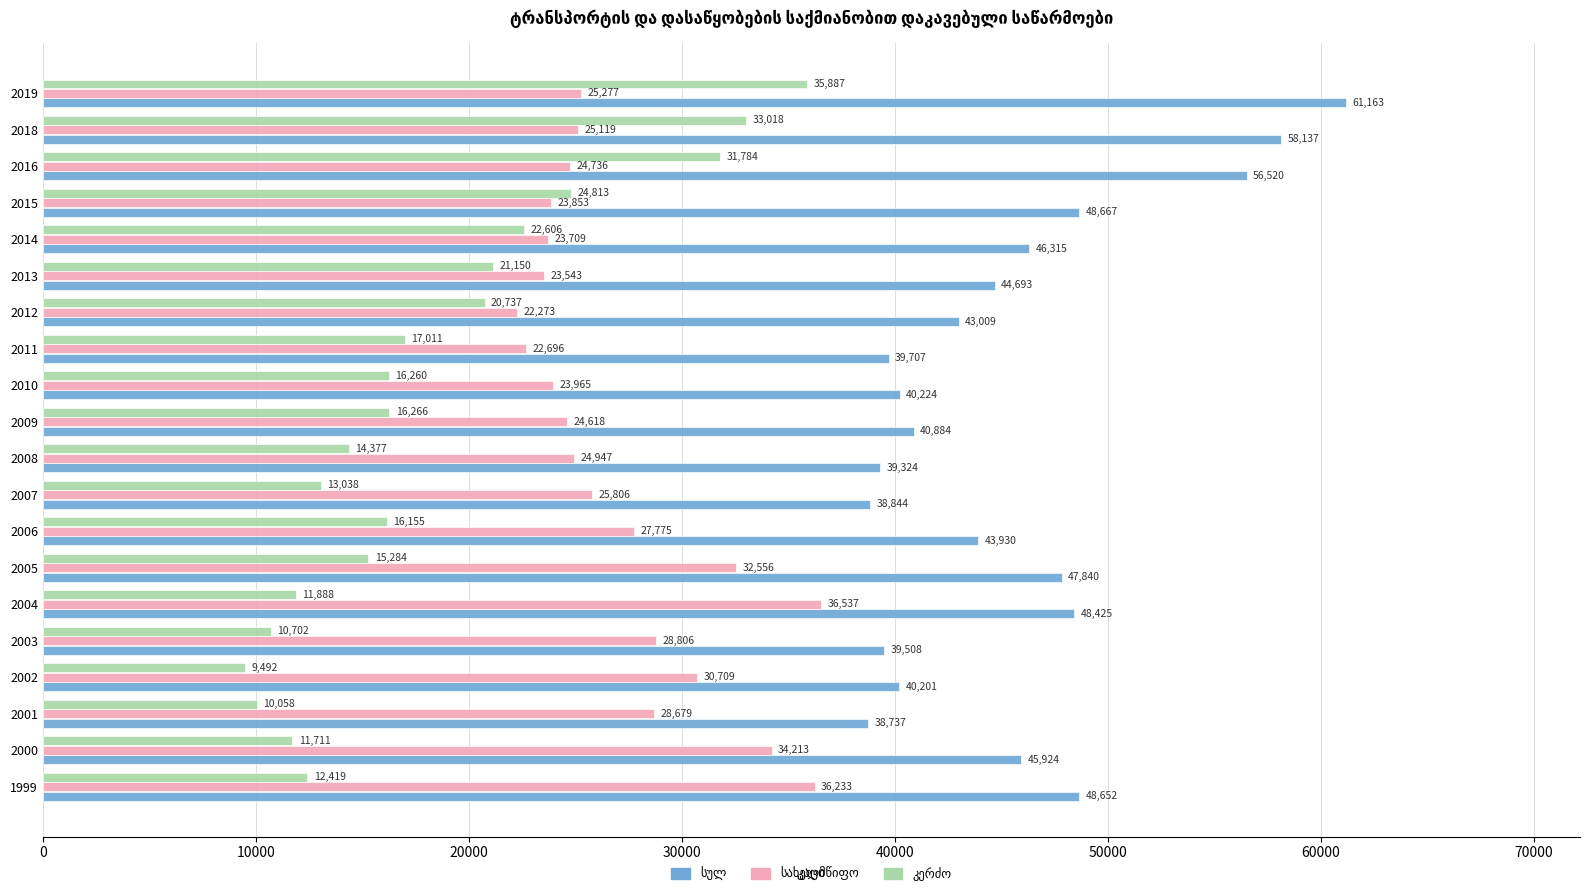

Which category has the lowest value across all series?

2002